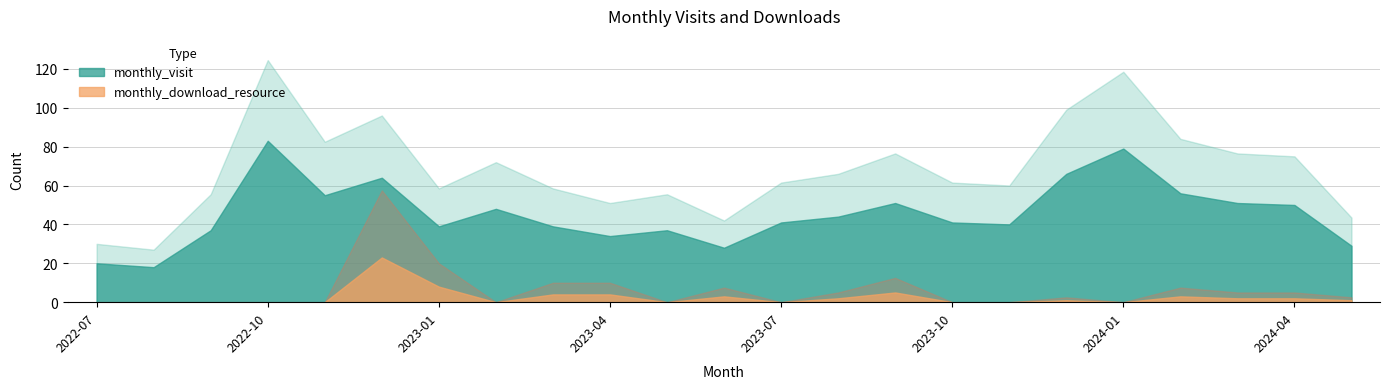

How many lines are shown in the chart?

2